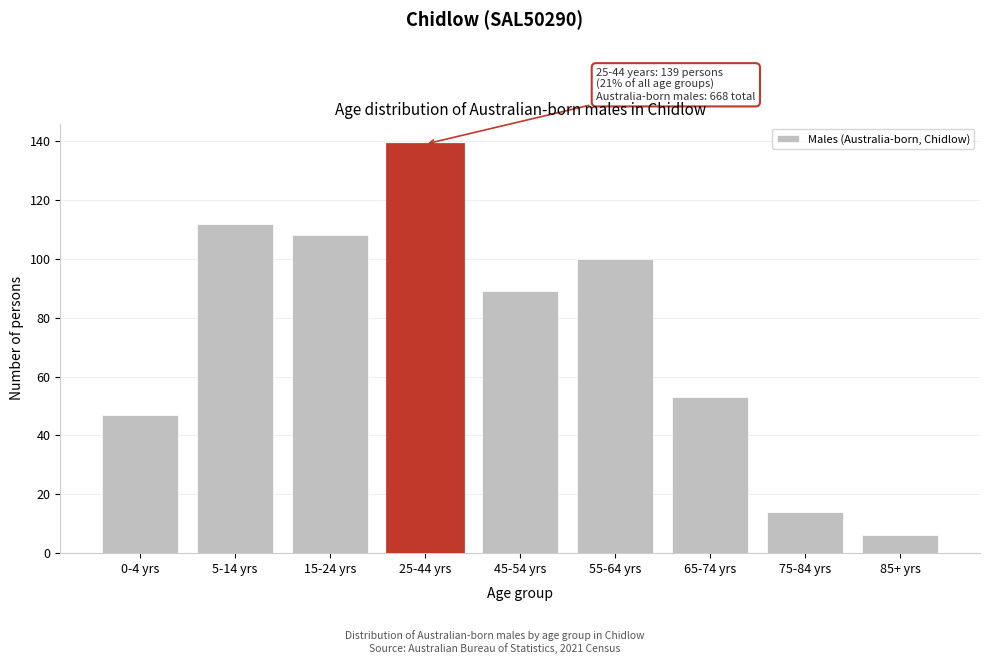

Reading right to left, transcribe all the data shown in this chart.

85+ yrs=6	75-84 yrs=14	65-74 yrs=53	55-64 yrs=100	45-54 yrs=89	25-44 yrs=139	15-24 yrs=108	5-14 yrs=112	0-4 yrs=47